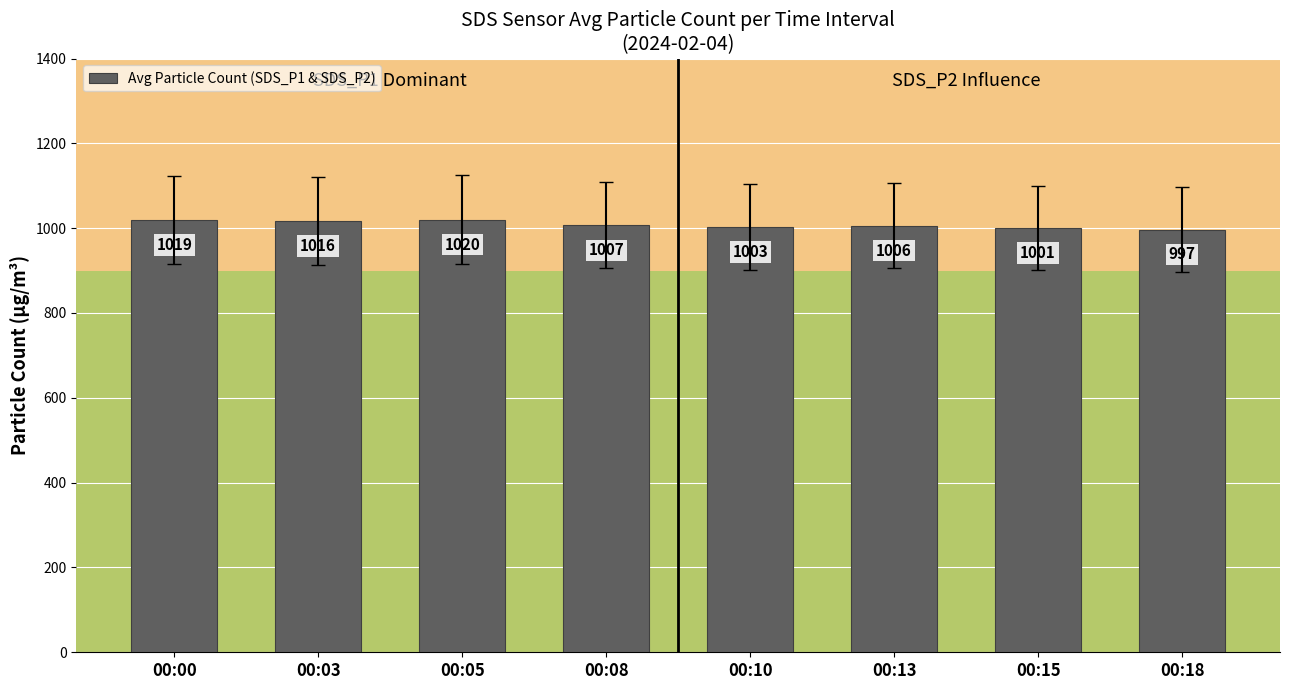

What is the value of the 8th bar from the left?

996.9